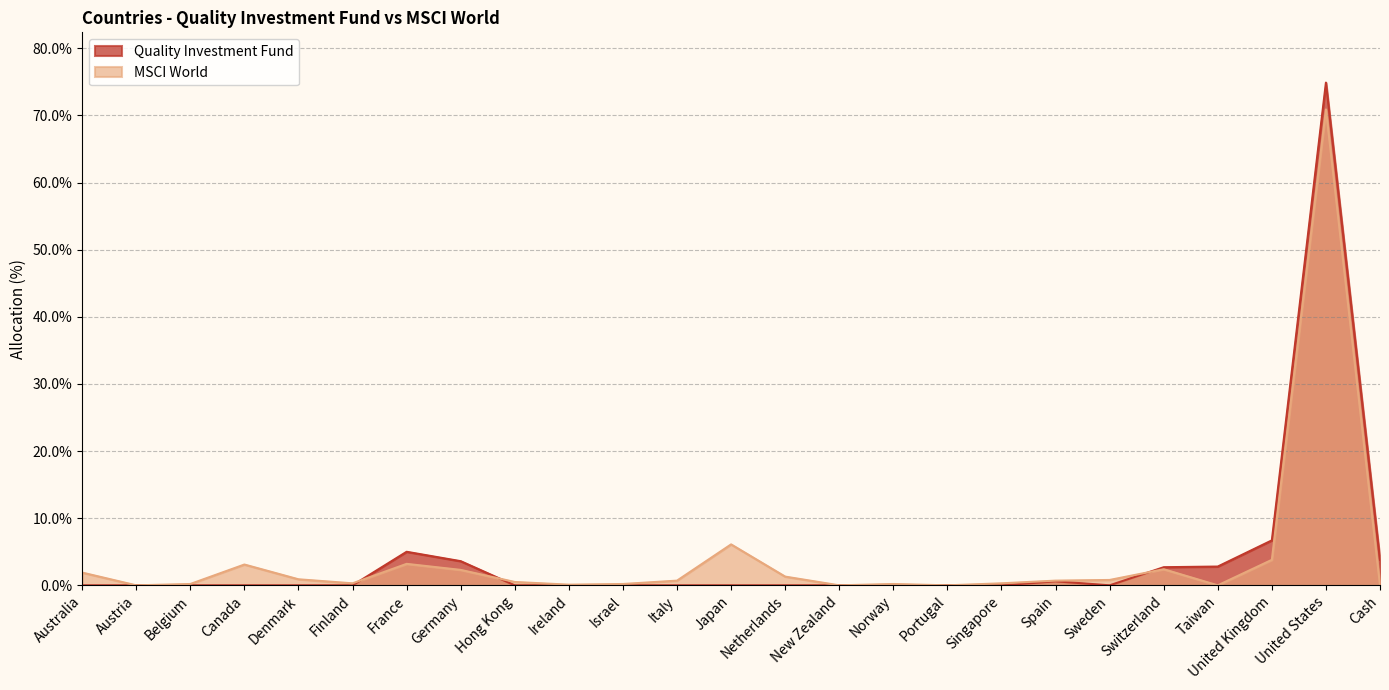

True or false: MSCI World has a value of 41.4 at Austria.

False